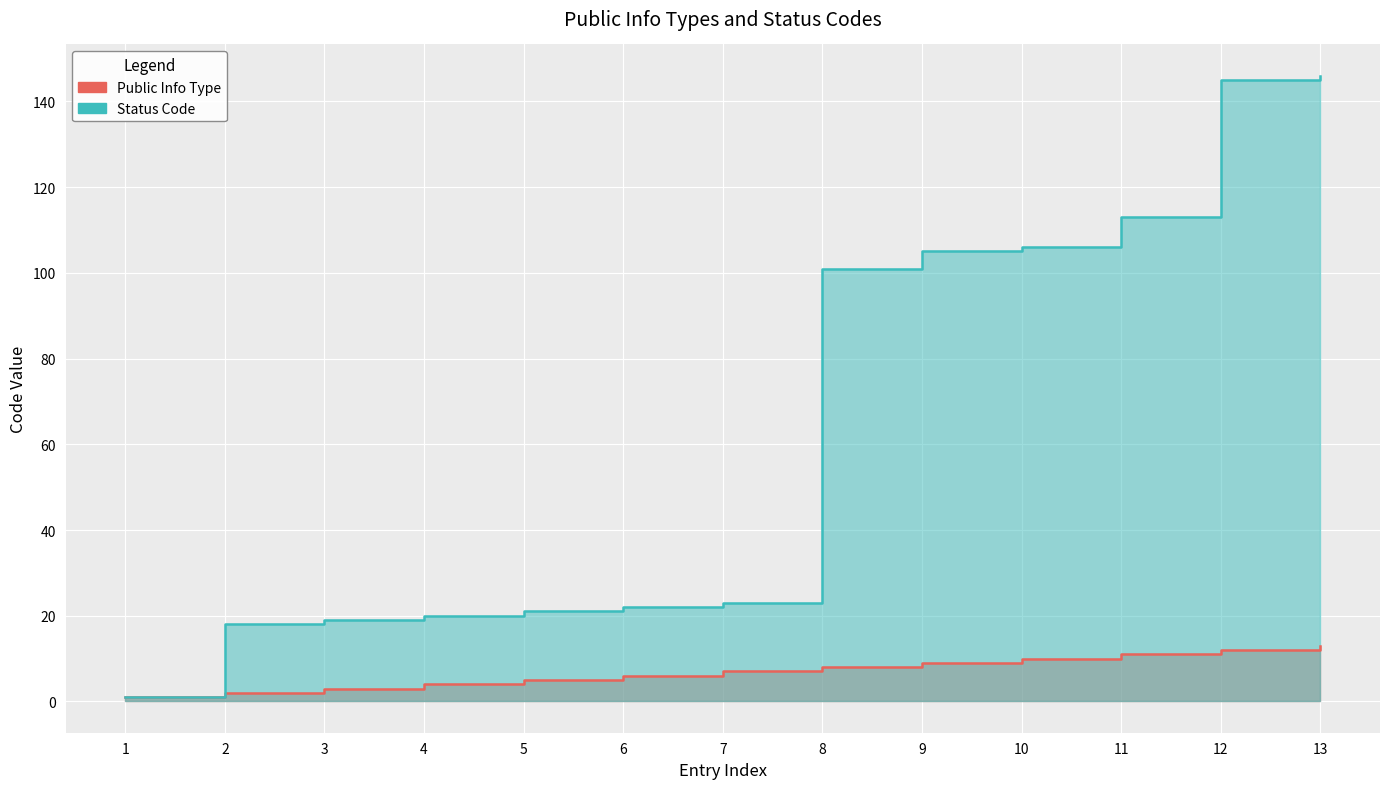

What value does the Status Code series have at 6?

22